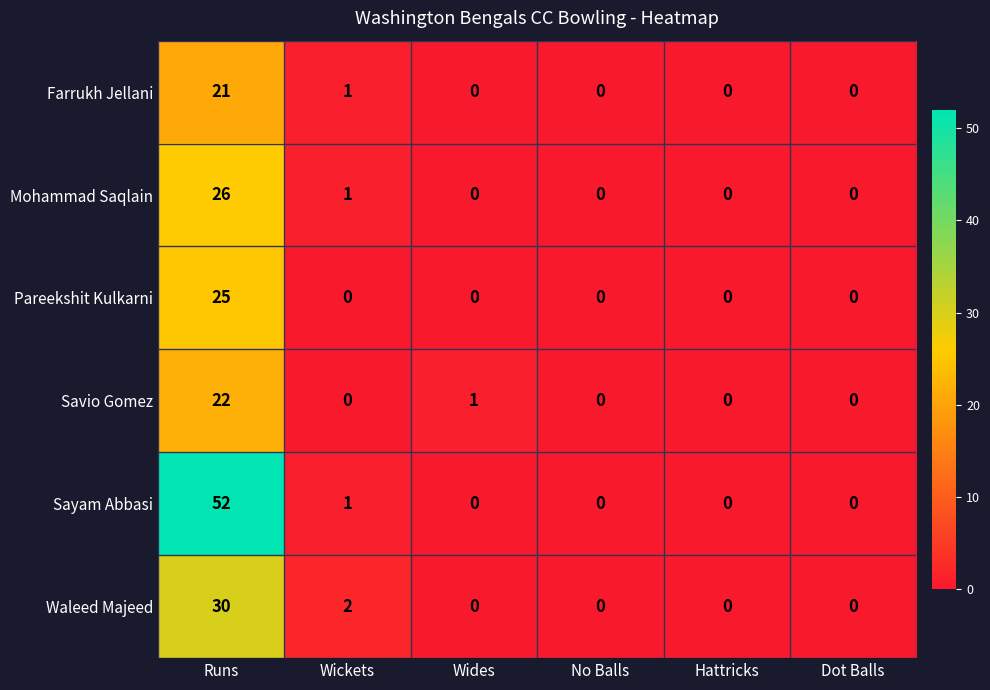

Which series has the largest total across all categories?

Sayam Abbasi